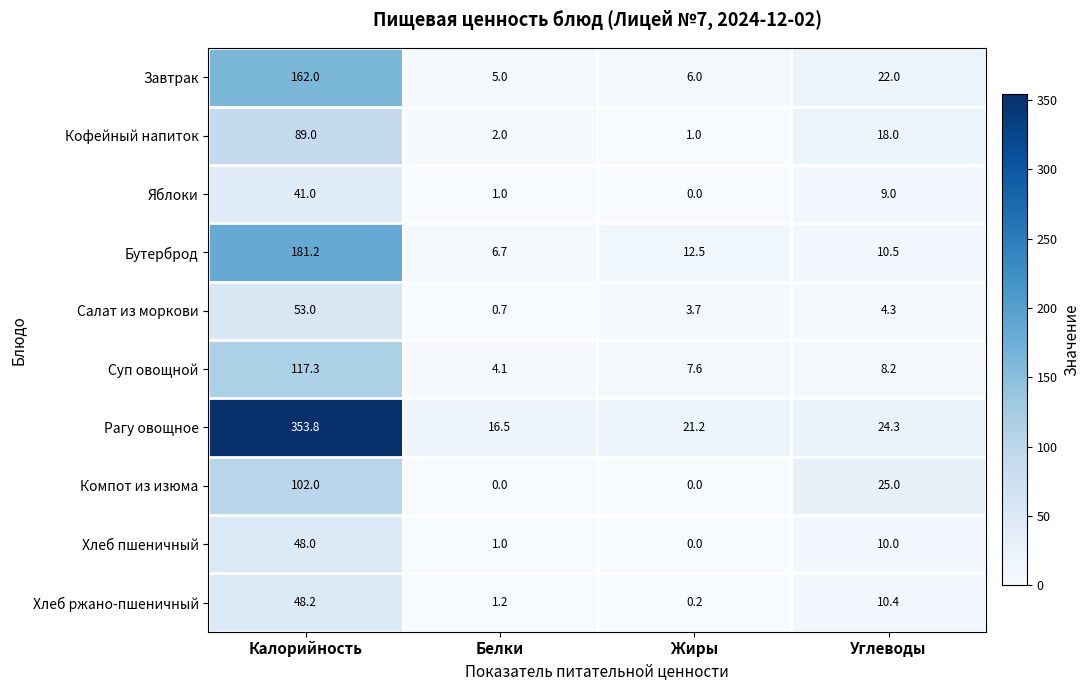

The Бутерброд series shows 6.7 at Белки. True or false?

True